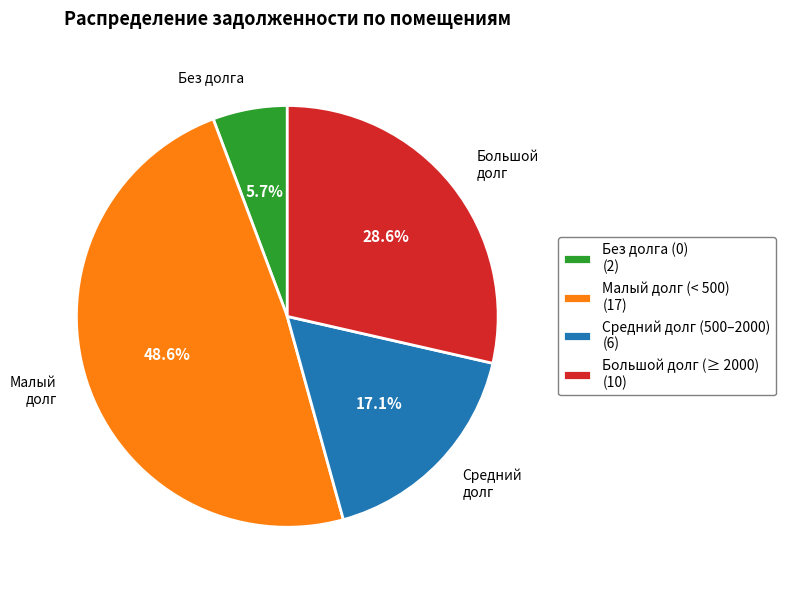

Is Большой долг (≥ 2000) (10) the majority of the pie?

No